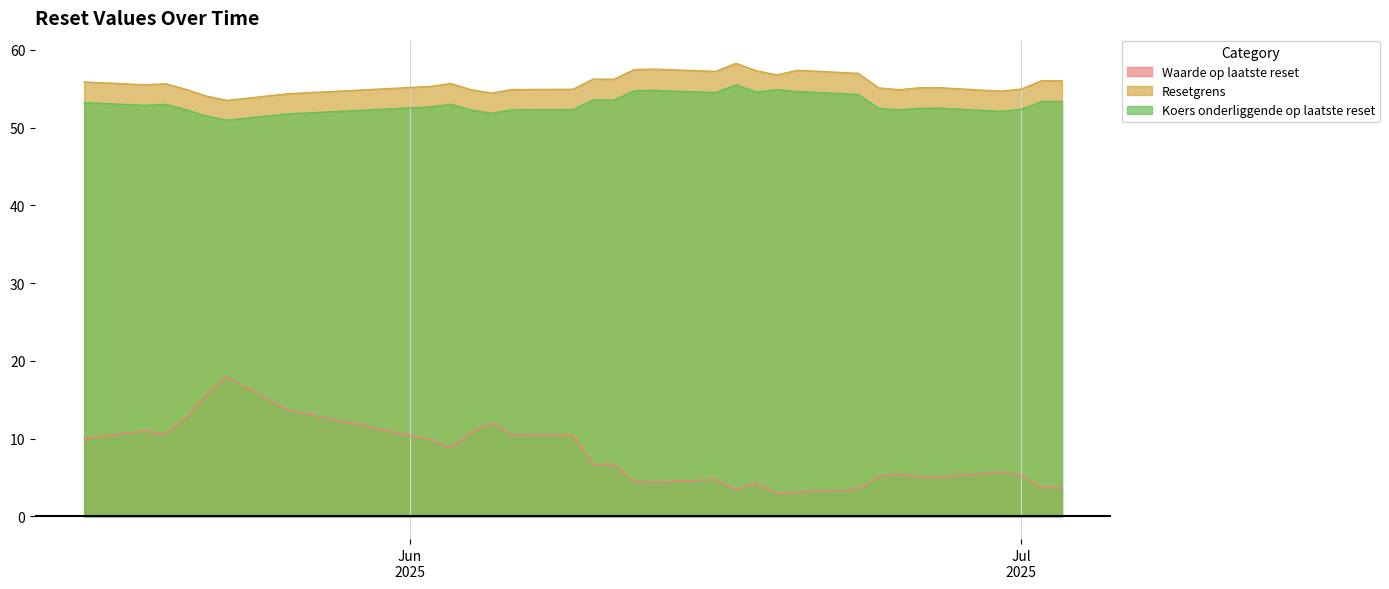

What position from the right is 2025-06-16?

14